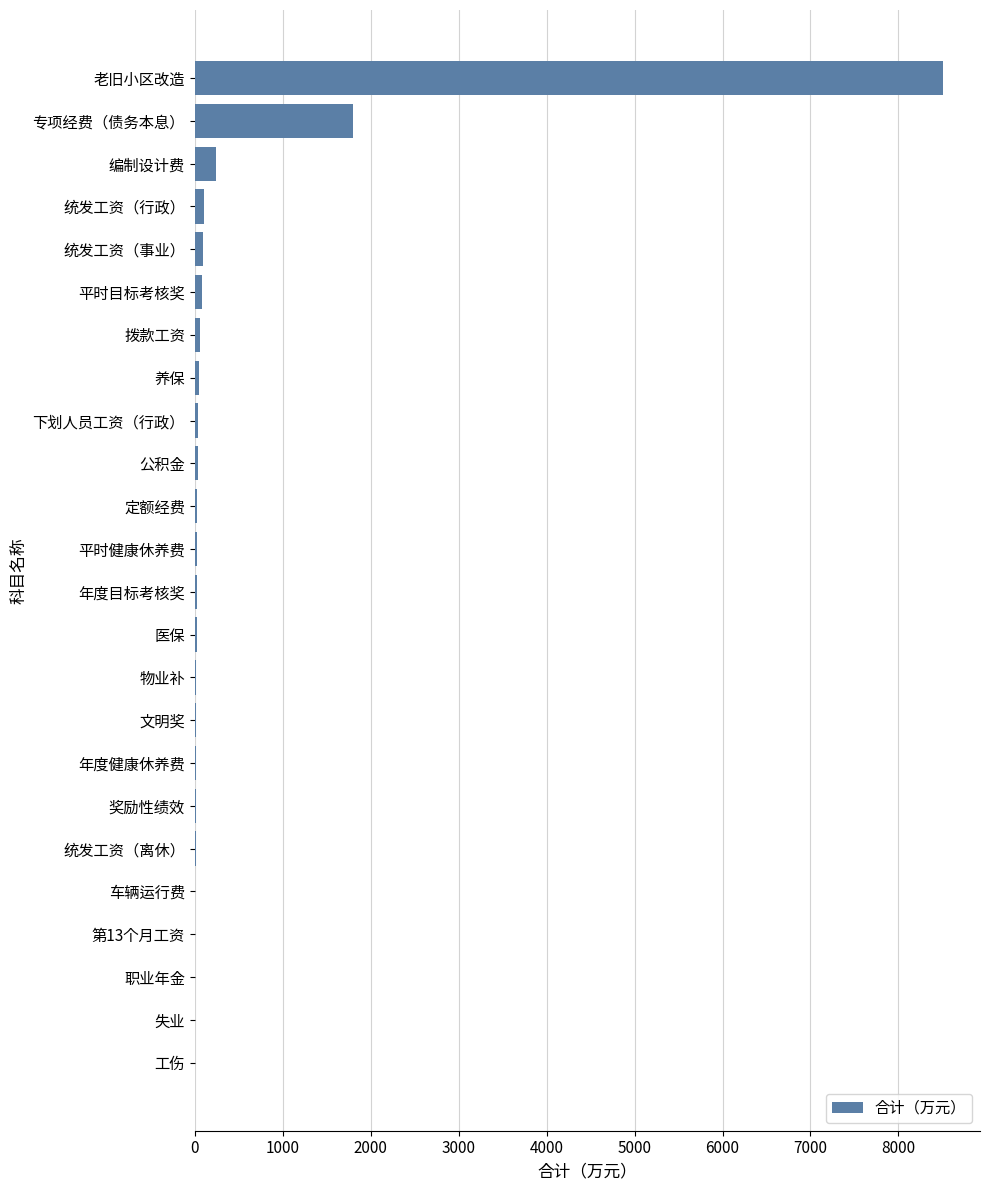

At which label is the value closest to 4251?

专项经费（债务本息）